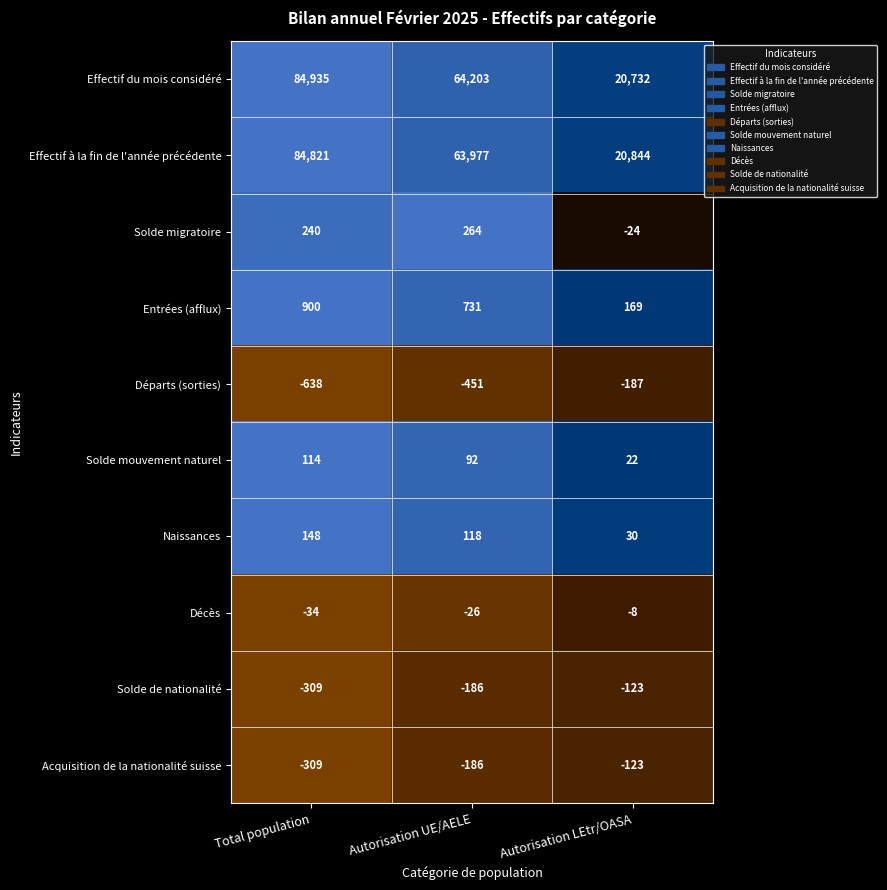

Count the Effectif à la fin de l'année précédente values in the range 20844 to 84821.

3